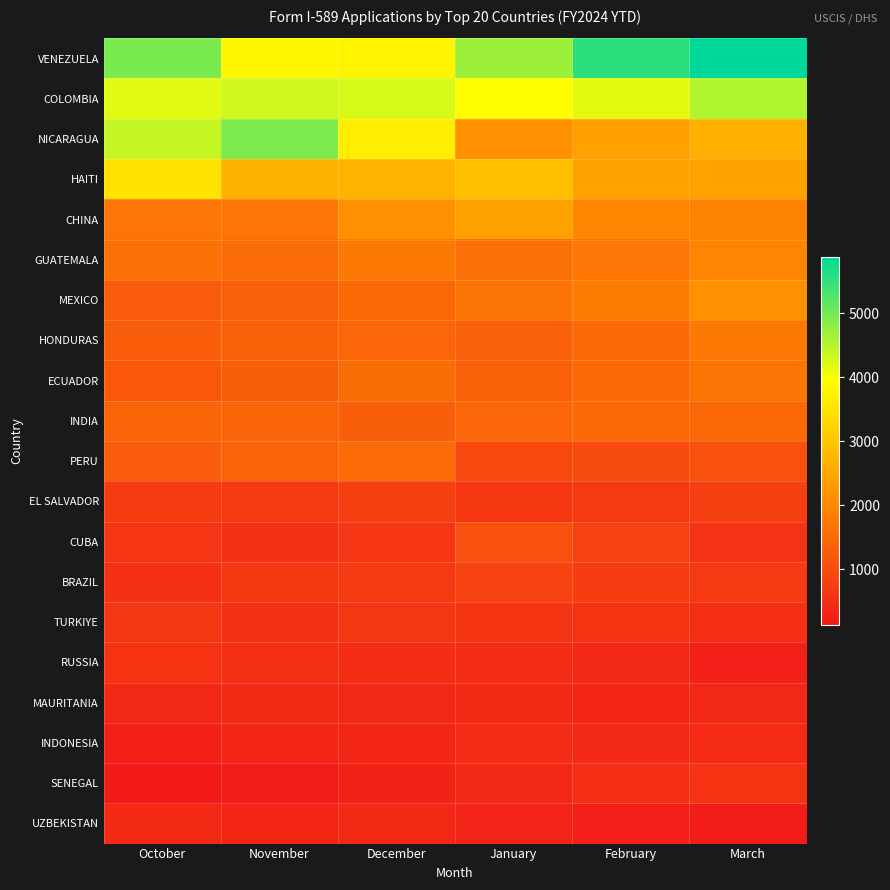

Reading left to right, list all the values displayed in this chart.

VENEZUELA: October=4949	November=3823	December=3784	January=4689	February=5543	March=5873
COLOMBIA: October=4173	November=4322	December=4249	January=3932	February=4159	March=4547
NICARAGUA: October=4401	November=4928	December=3666	January=2124	February=2371	March=2650
HAITI: October=3485	November=2656	December=2692	January=2910	February=2423	March=2419
CHINA: October=1668	November=1668	December=2129	January=2418	February=1953	March=1884
GUATEMALA: October=1611	November=1509	December=1727	January=1586	February=1666	March=1923
MEXICO: October=1249	November=1312	December=1470	January=1624	February=1785	March=2139
HONDURAS: October=1269	November=1361	December=1432	January=1309	February=1479	March=1741
ECUADOR: October=1191	November=1285	December=1551	January=1338	February=1444	March=1669
INDIA: October=1378	November=1384	December=1294	January=1424	February=1488	March=1448
PERU: October=1254	November=1375	December=1500	January=934	February=975	March=1063
EL SALVADOR: October=706	November=664	December=767	January=646	February=688	March=782
CUBA: October=614	November=538	December=609	January=1073	February=805	March=558
BRAZIL: October=538	November=634	December=690	January=819	February=720	March=662
TURKIYE: October=620	November=532	December=616	January=584	February=572	March=497
RUSSIA: October=576	November=521	December=474	January=434	February=375	March=249
MAURITANIA: October=373	November=408	December=372	January=407	February=358	March=370
INDONESIA: October=262	November=347	December=355	January=431	February=387	March=420
SENEGAL: October=132	November=190	December=287	January=371	February=500	March=567
UZBEKISTAN: October=402	November=356	December=405	January=313	February=253	March=202